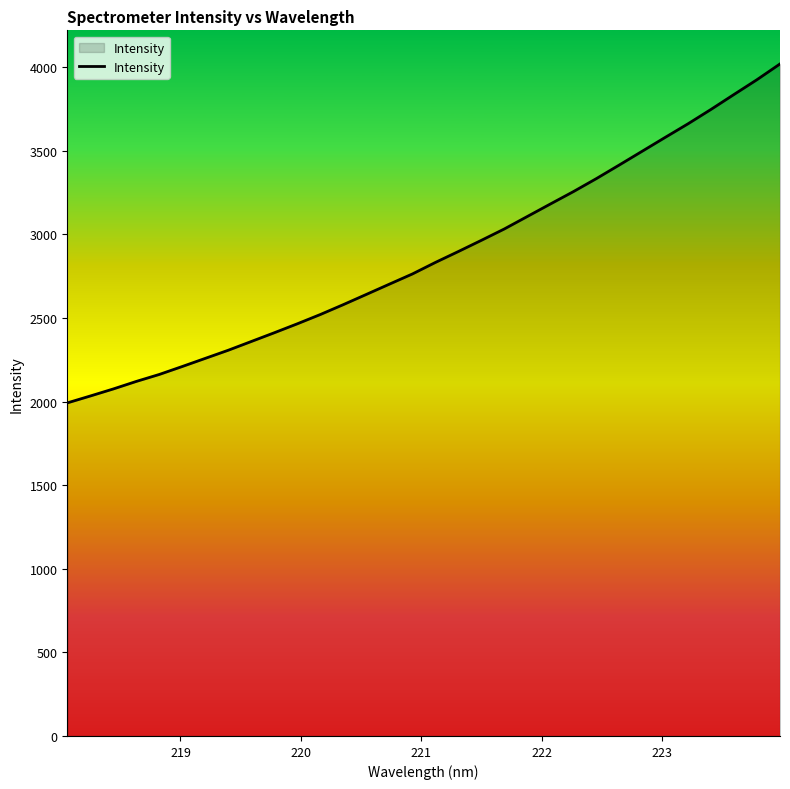

What is the difference between the maximum and minimum values?

2027.0